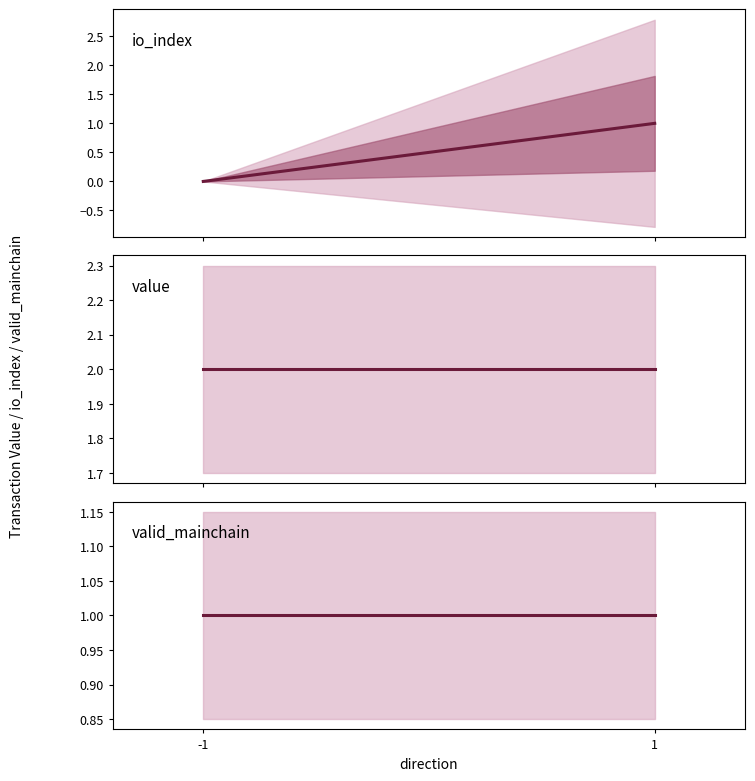

Which category has the lowest value across all series?

-1